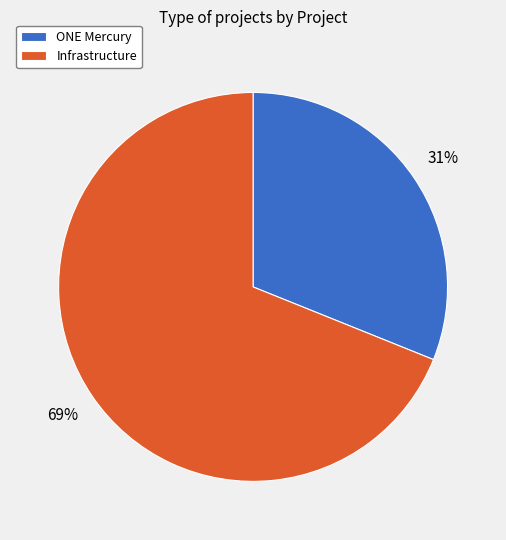

Is there a majority slice in this chart?

Yes